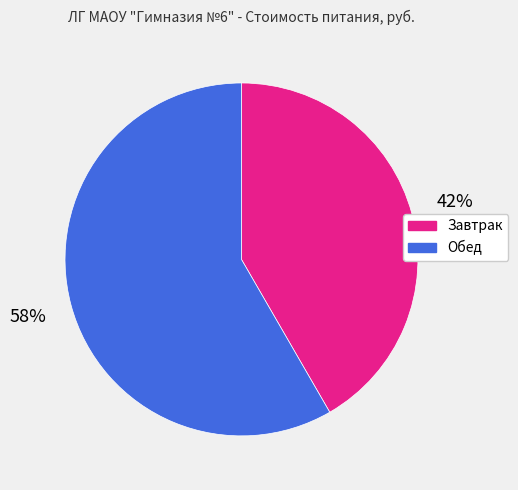

Which has a higher value, Обед or Завтрак?

Обед